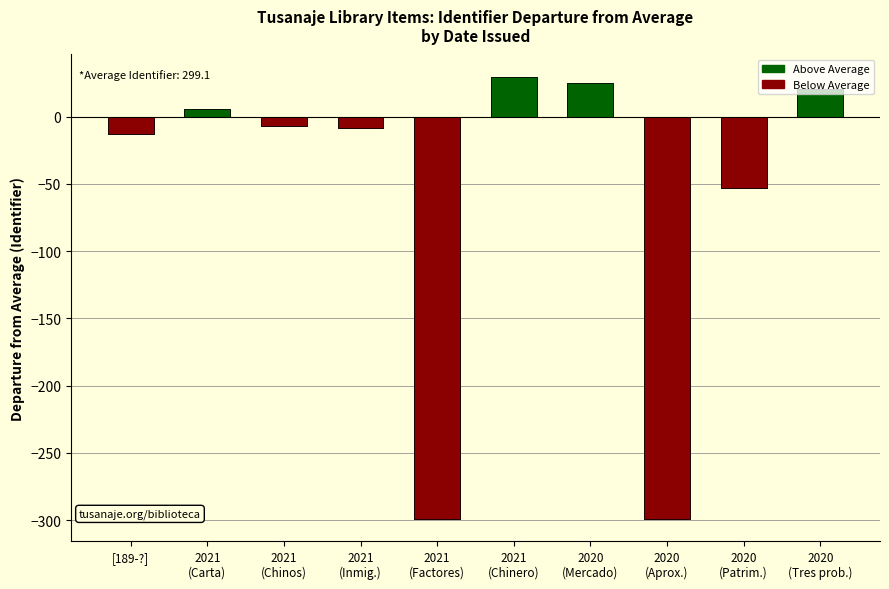

Approximately how many times larger is the value at 2020
(Tres prob.) compared to 2021
(Carta)?

3.6